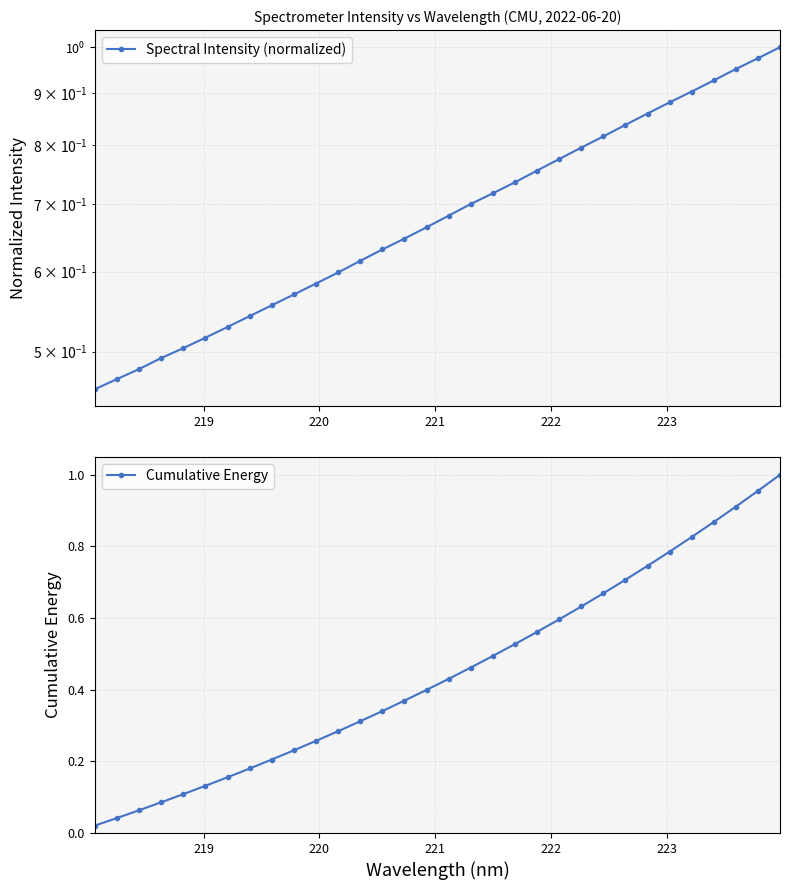

True or false: Cumulative Energy has more than 2 interior local peaks.

False